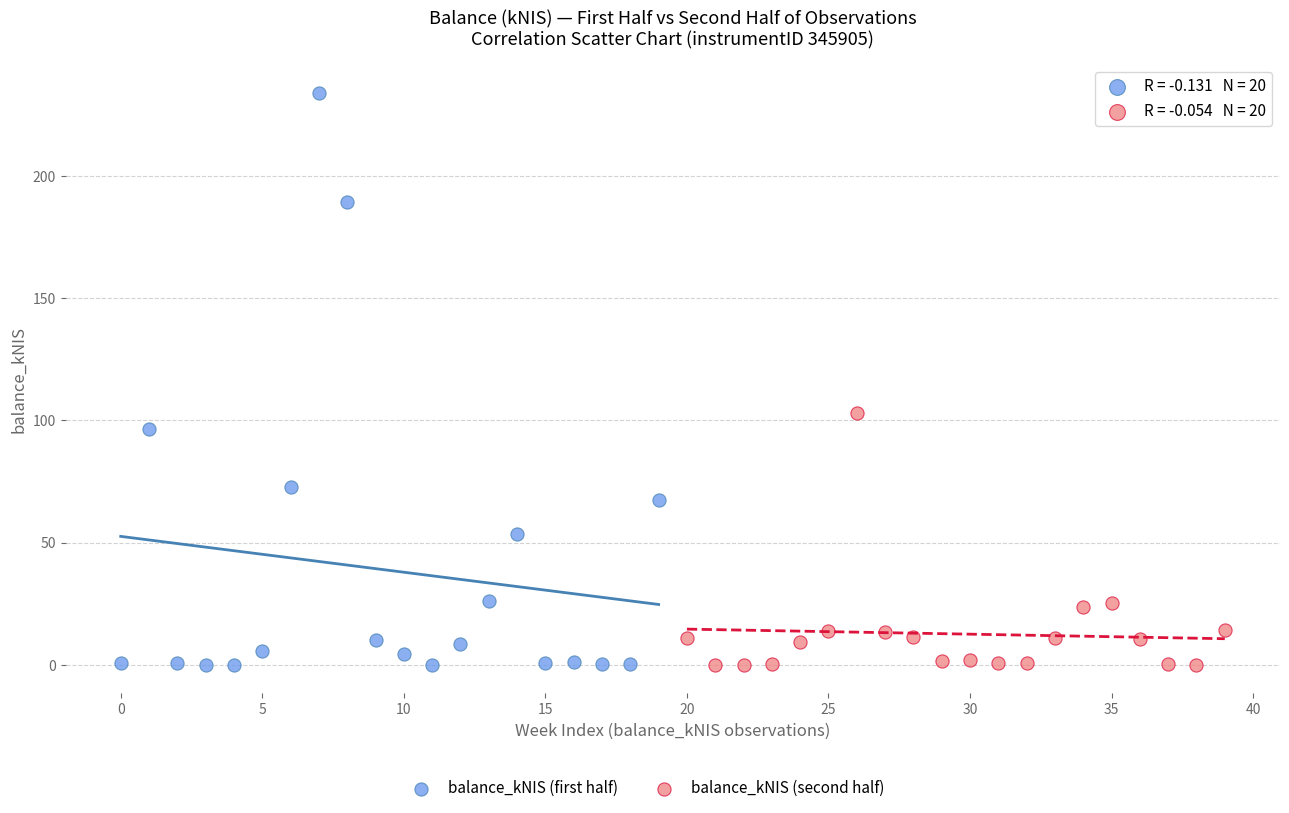

Which series reaches the maximum Y coordinate?

balance_kNIS (first half)